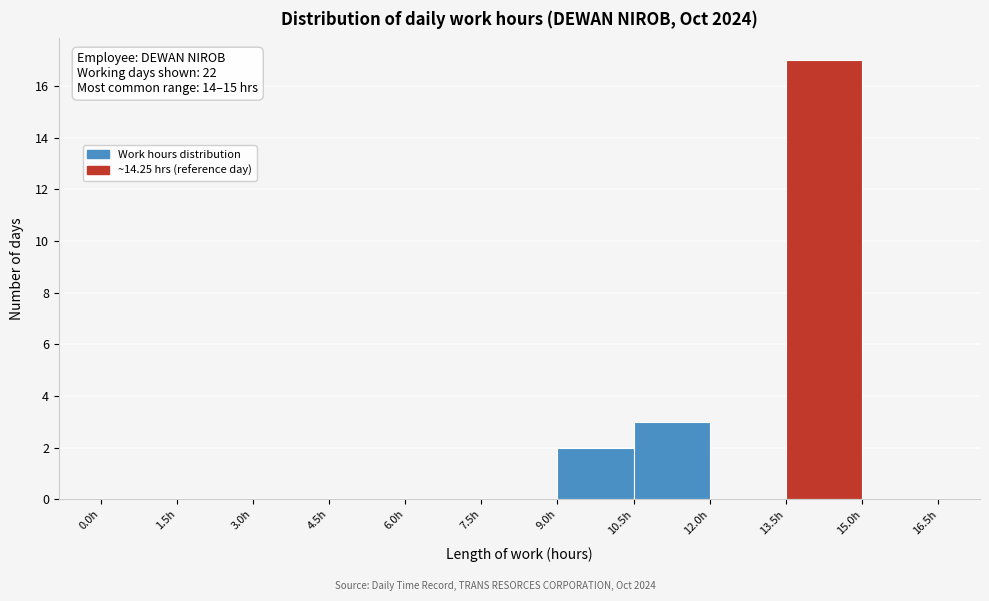

Which range on the x-axis has the tallest bar?

13.5 to 15.0